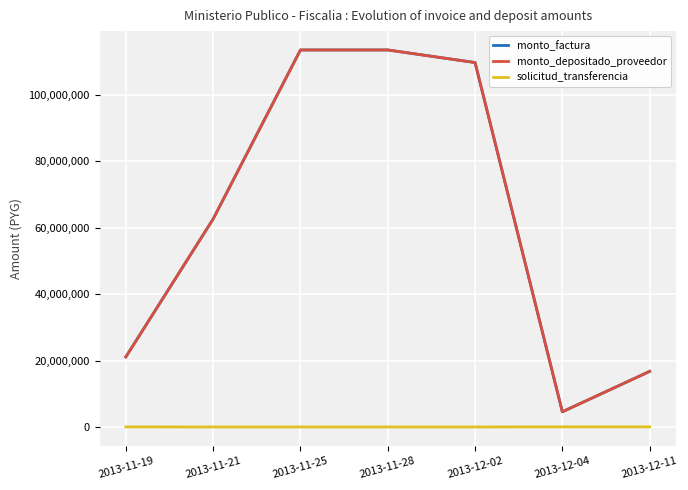

True or false: monto_depositado_proveedor and monto_factura cross at least once.

False